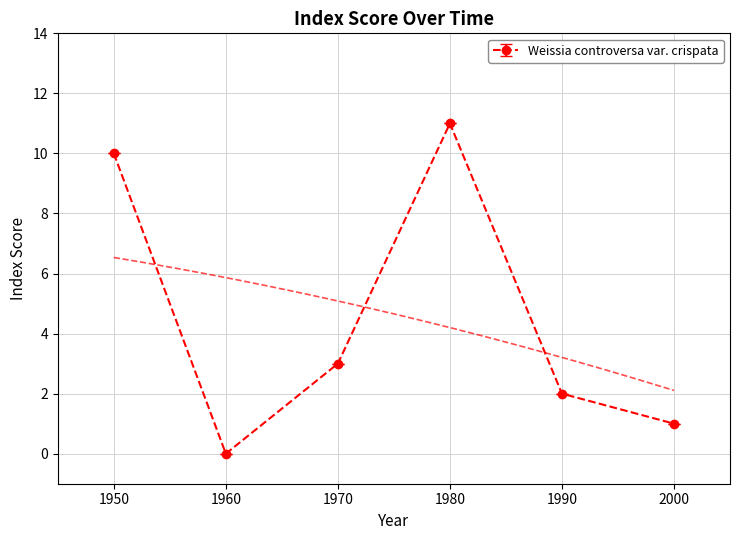

List the labels in order of value, largest first.

1980, 1950, 1970, 1990, 2000, 1960